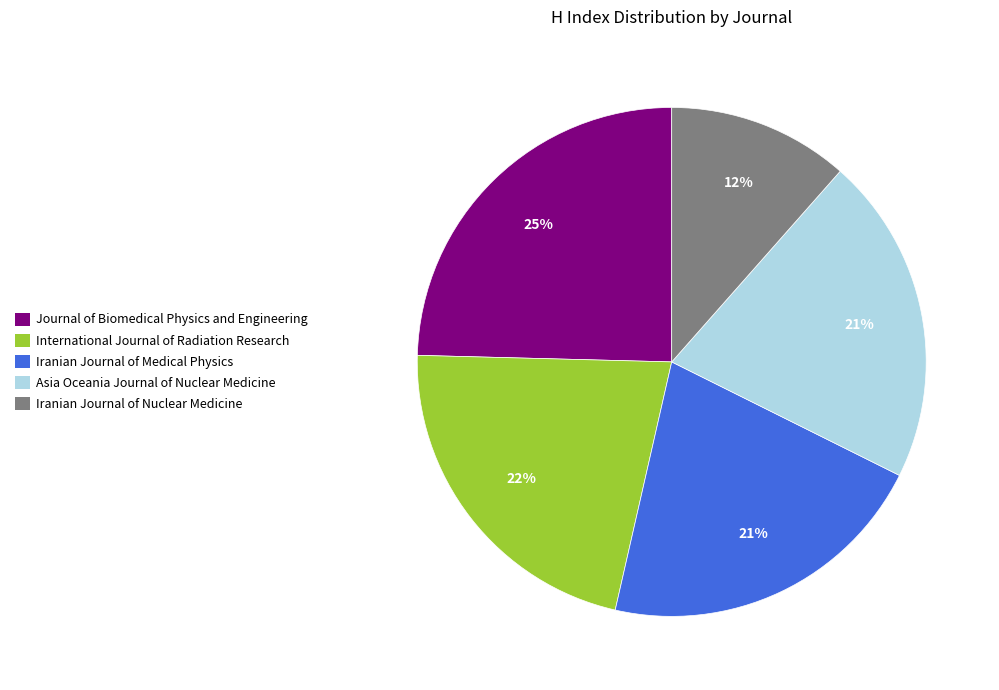

What percentage is the Asia Oceania Journal of Nuclear Medicine slice, to the nearest percent?

21%